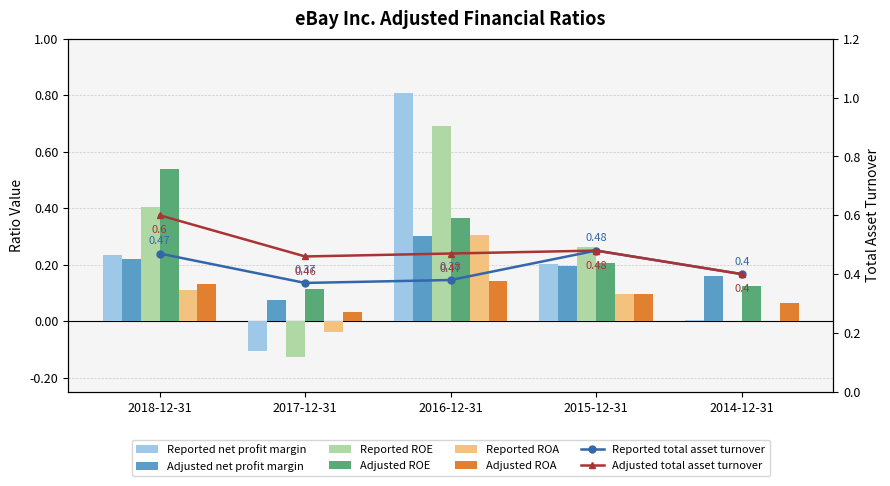

Read the Adjusted ROA value at 2014-12-31.

0.1